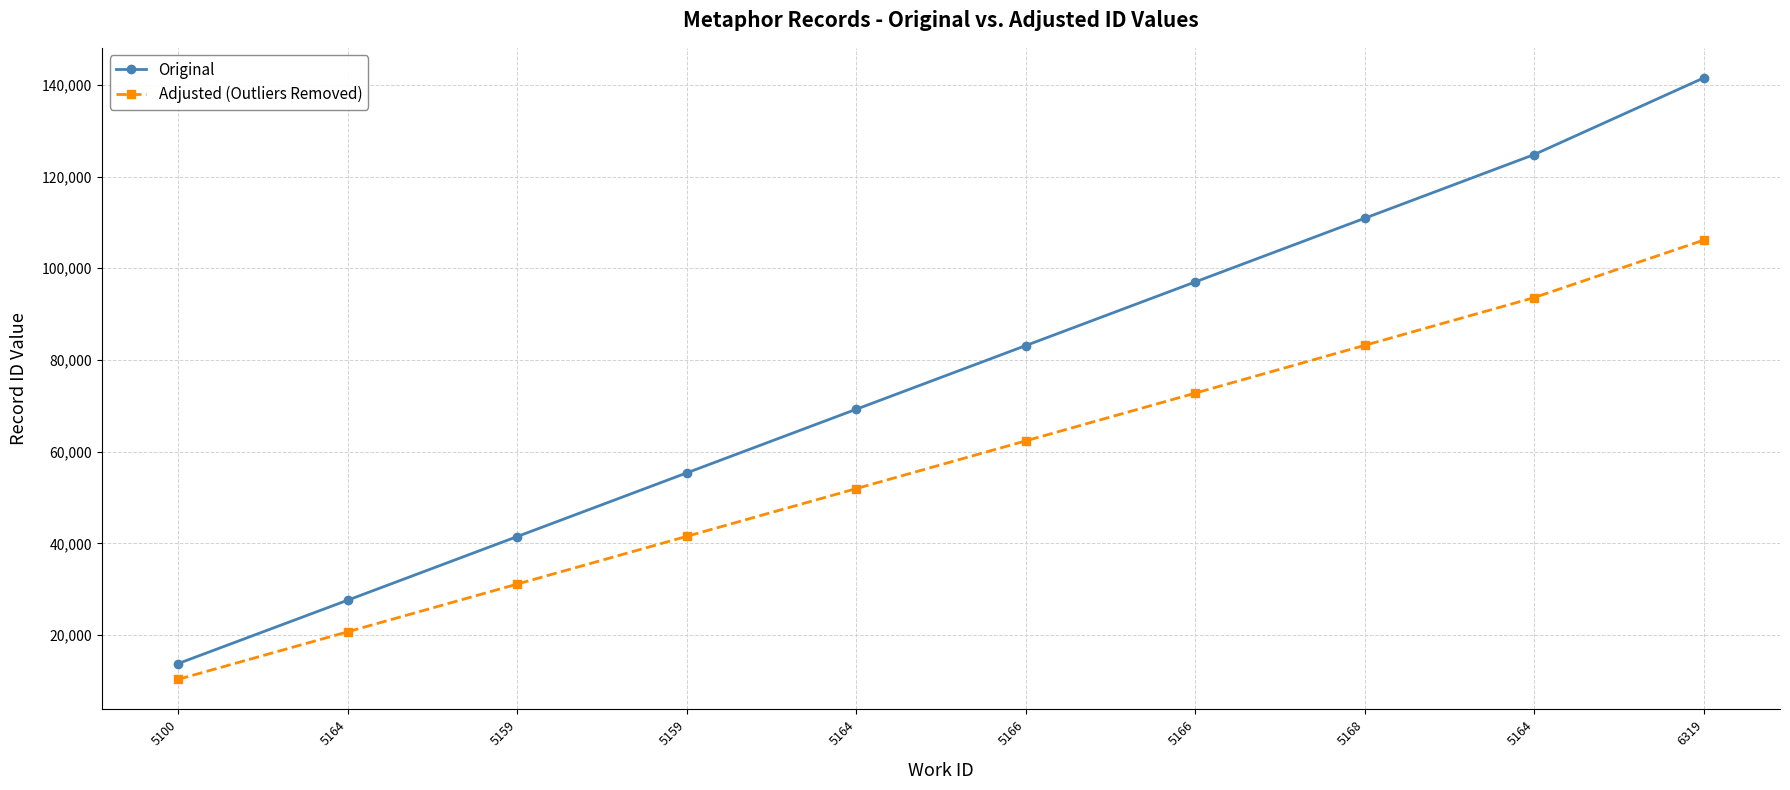

What is the difference between the highest and lowest values at 5164?

6902.0